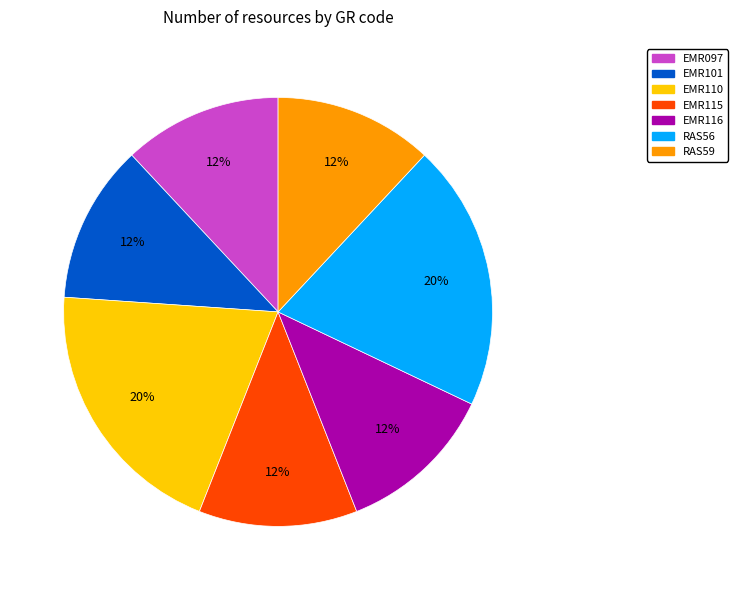

How many segments does this pie chart have?

7